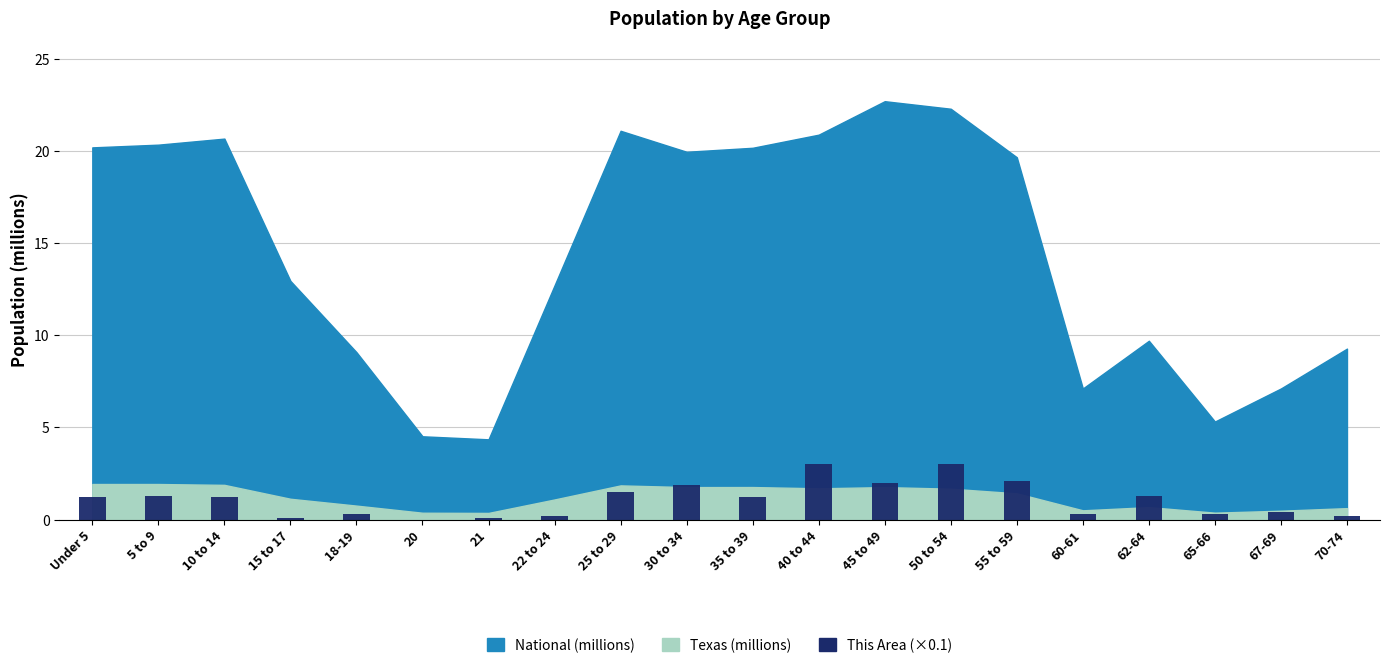

What value does the data have at 30 to 34?

1.9